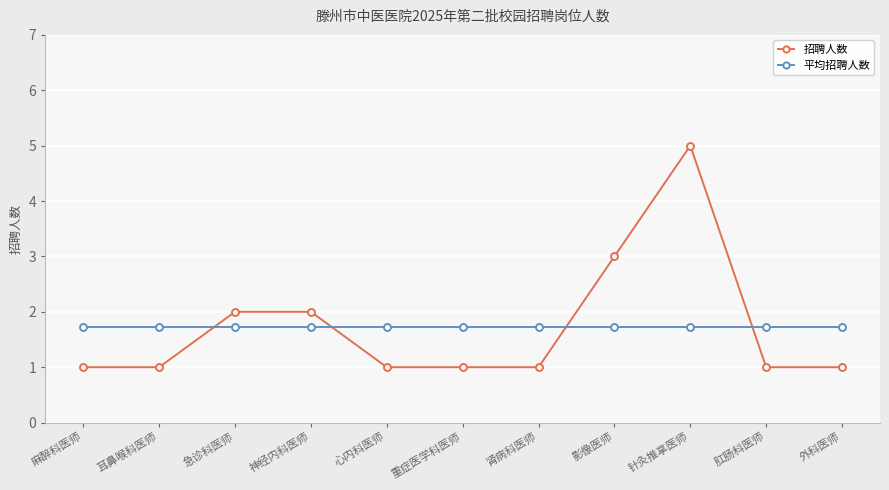

True or false: 招聘人数 and 平均招聘人数 intersect in this chart.

True